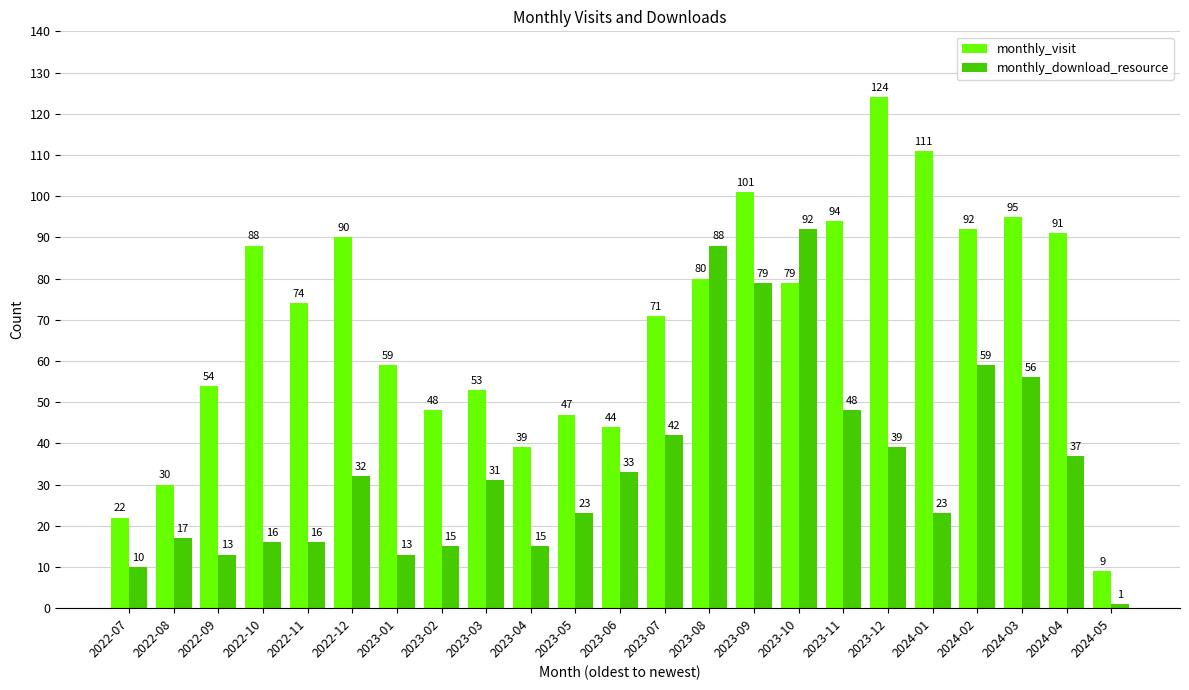

What is the greatest value displayed?

124